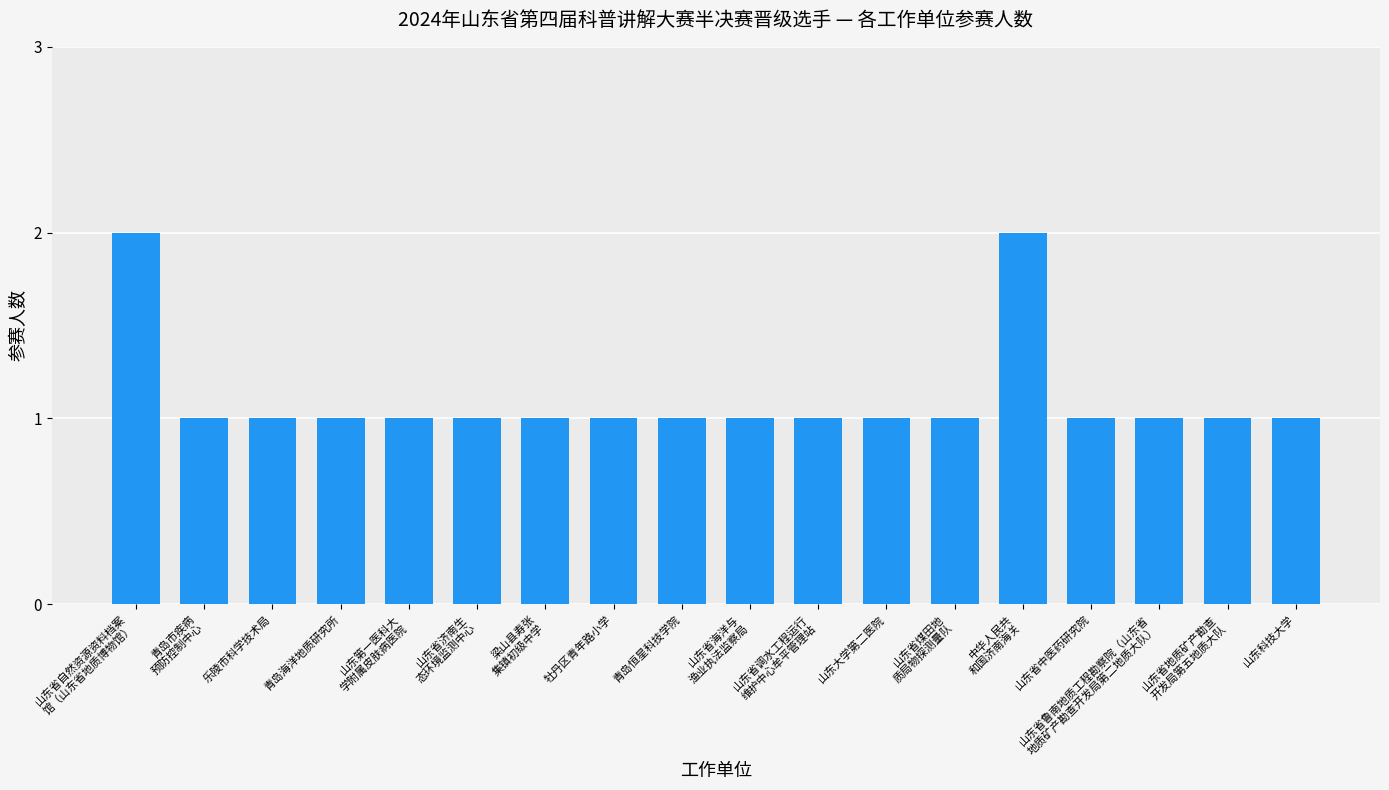

Approximately how many times larger is the value at 山东省济南生
态环境监测中心 compared to 青岛市疾病
预防控制中心?

1.0